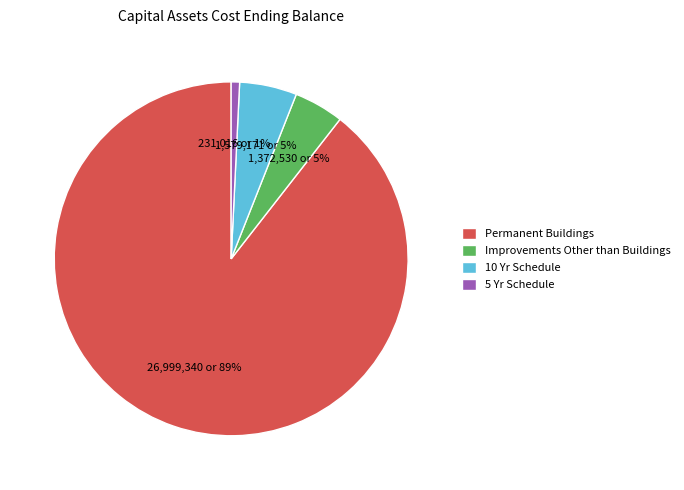

To the nearest percent, what is the difference between the 5 Yr Schedule and Improvements Other than Buildings slice percentages?

4%